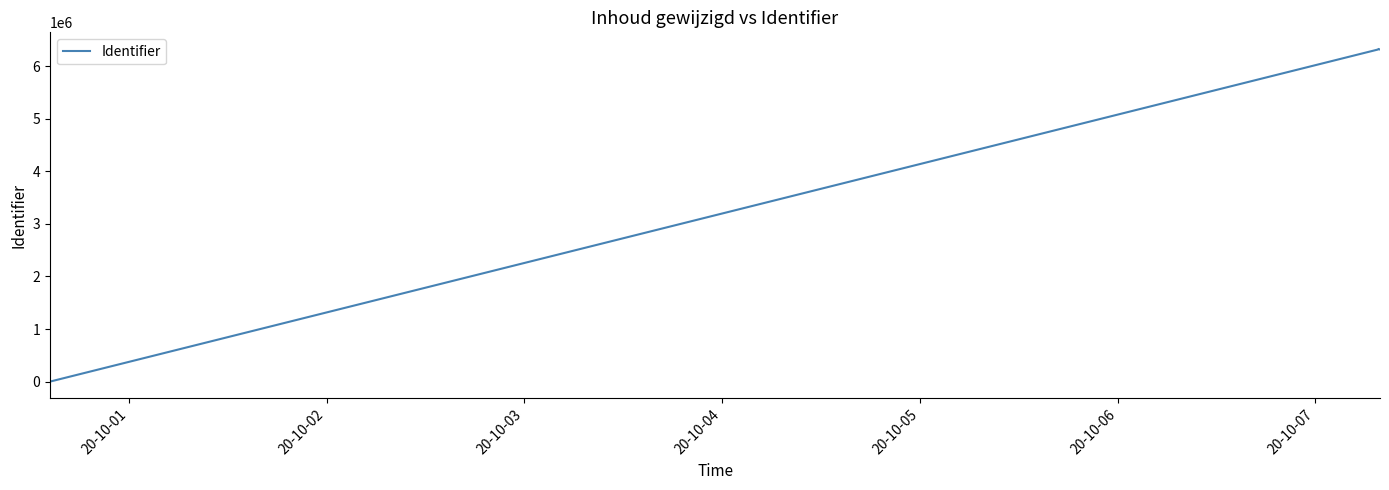

What is the sum of all values?

18958610